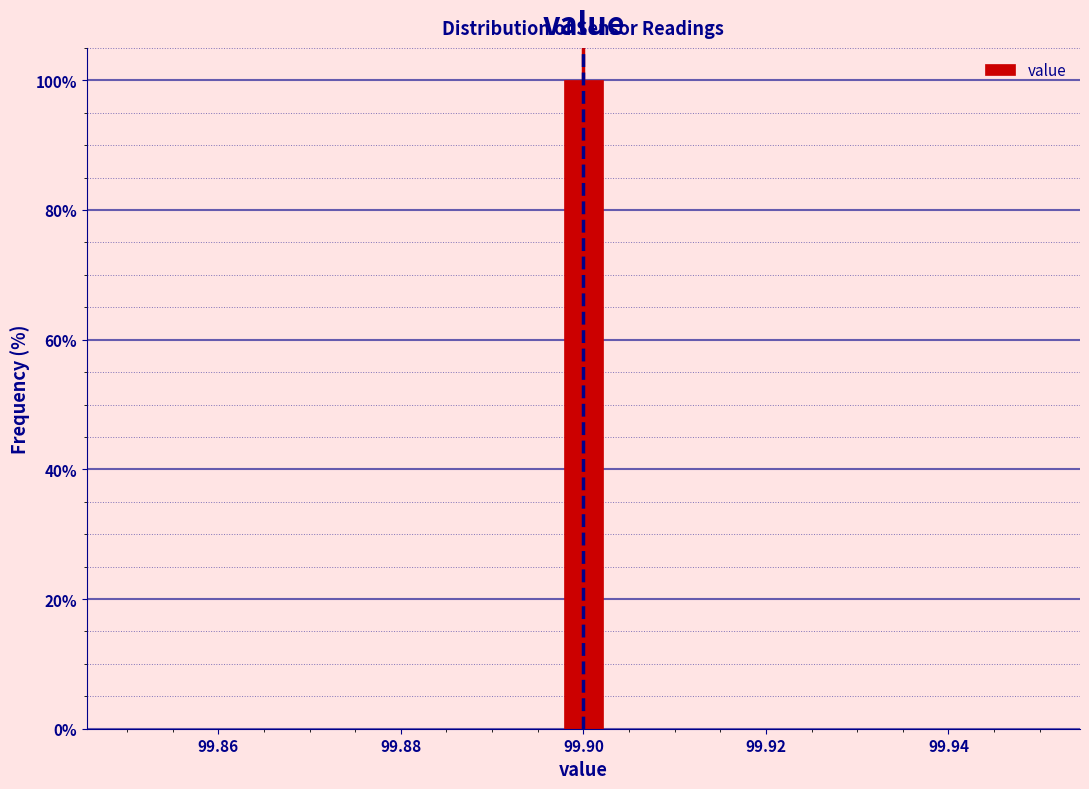

Around what value on the x-axis is the tallest bar? Give the approximate position of its centre, as read against the axis.

99.900